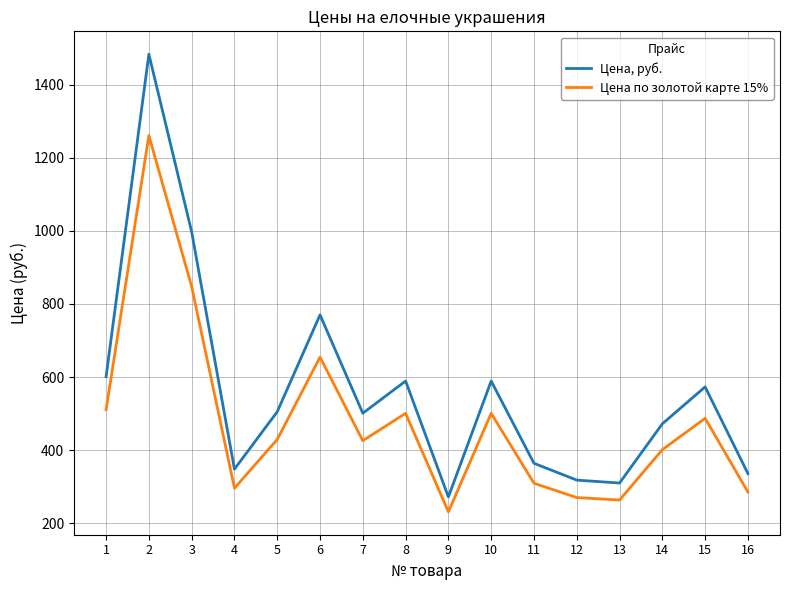

List the series in order of their peak value, highest first.

Цена, руб., Цена по золотой карте 15%